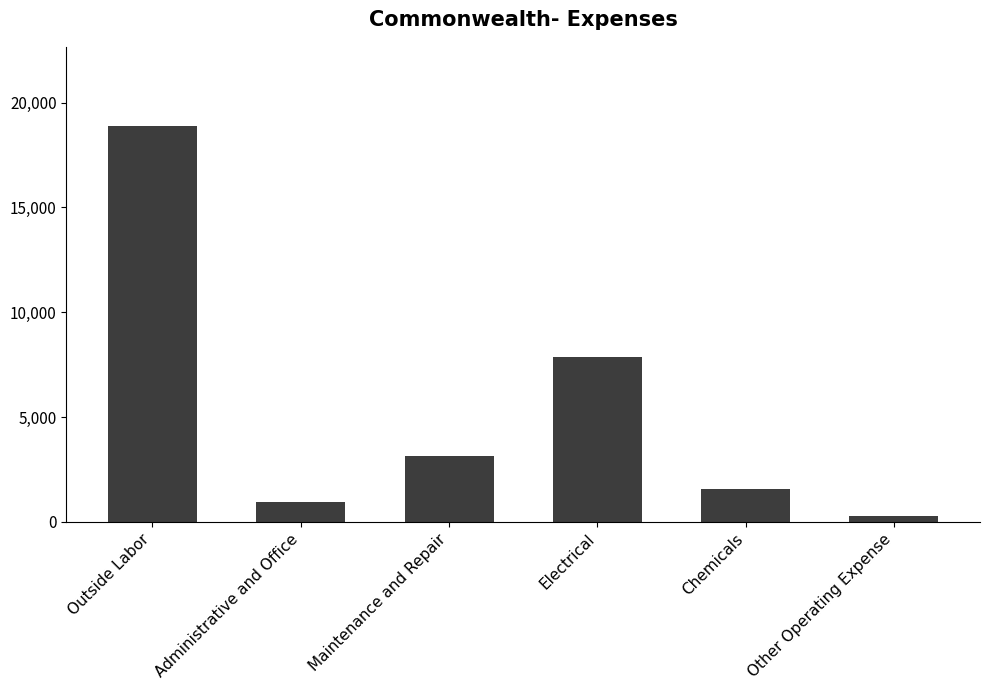

Rank the categories by value from highest to lowest.

Outside Labor, Electrical, Maintenance and Repair, Chemicals, Administrative and Office, Other Operating Expense